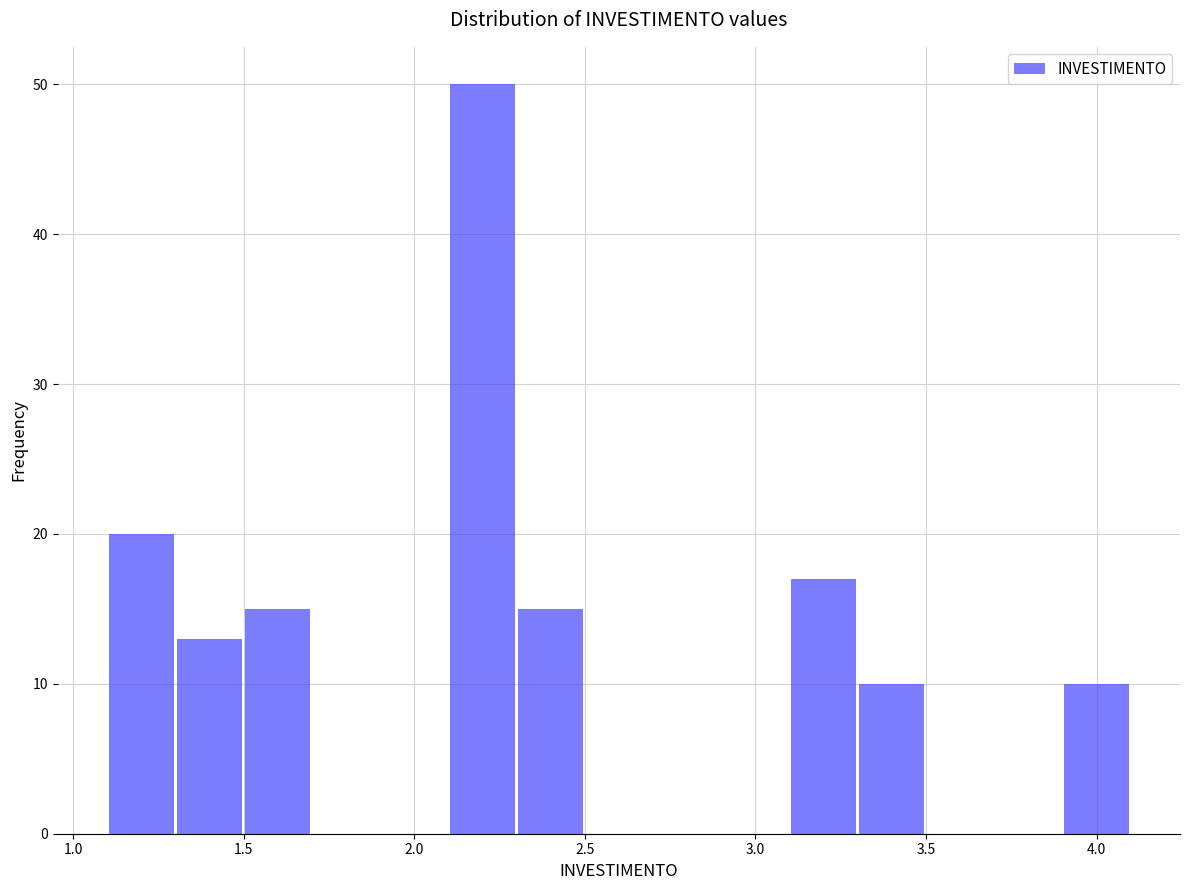

Reading left to right, list every bar in this chart as the range it spans on the x-axis followed by its height. The values are not printed on the chart, so give them approximately, as read against the axis.

1.1 to 1.3: 20
1.3 to 1.5: 13
1.5 to 1.7: 15
1.7 to 1.9: 0
1.9 to 2.1: 0
2.1 to 2.3: 50
2.3 to 2.5: 15
2.5 to 2.7: 0
2.7 to 2.9: 0
2.9 to 3.1: 0
3.1 to 3.3: 17
3.3 to 3.5: 10
3.5 to 3.7: 0
3.7 to 3.9: 0
3.9 to 4.1: 10